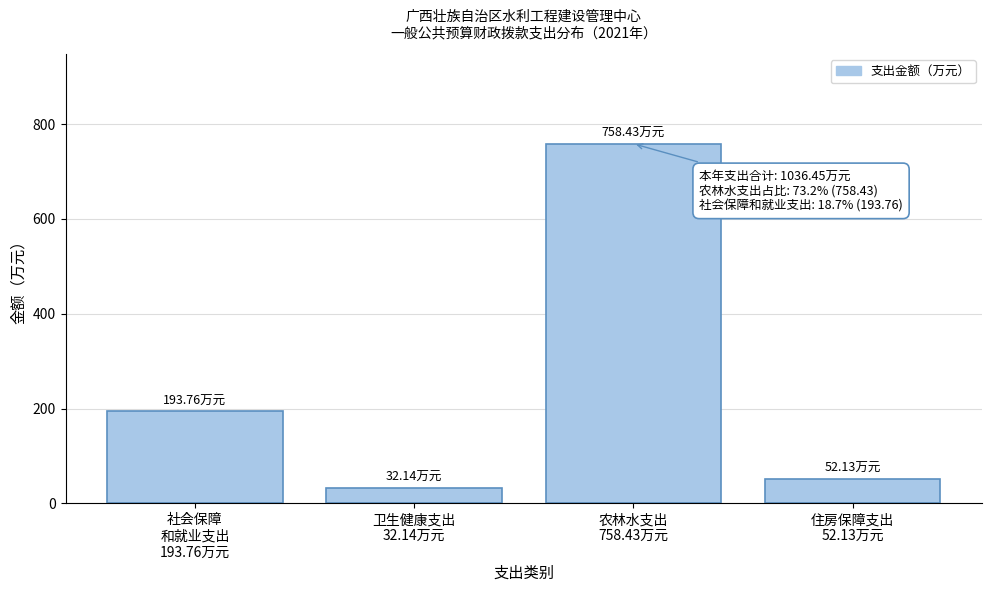

What is the sum of all values?

1036.5